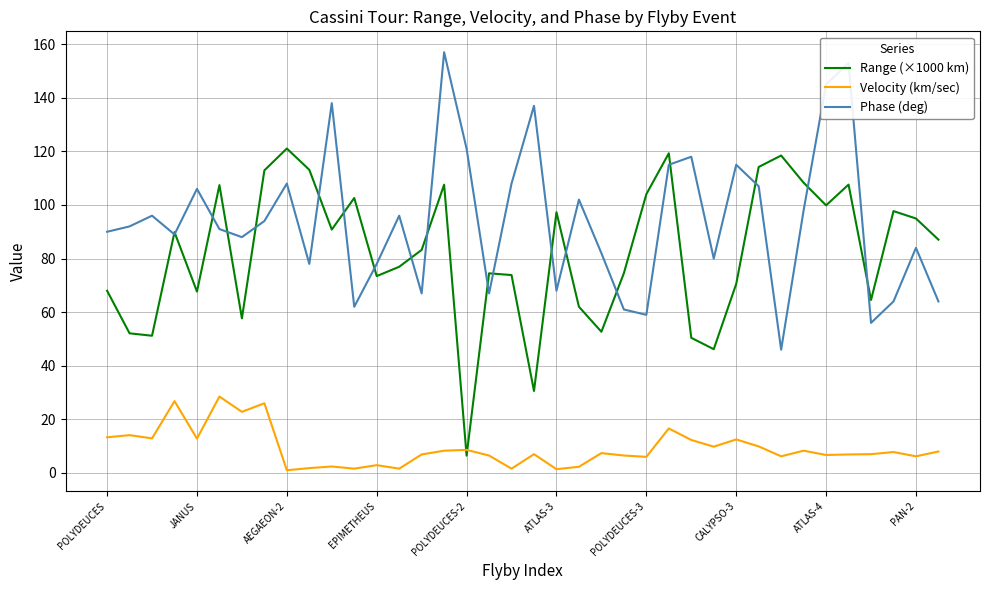

What is the average value of the Phase (deg) series?

94.2